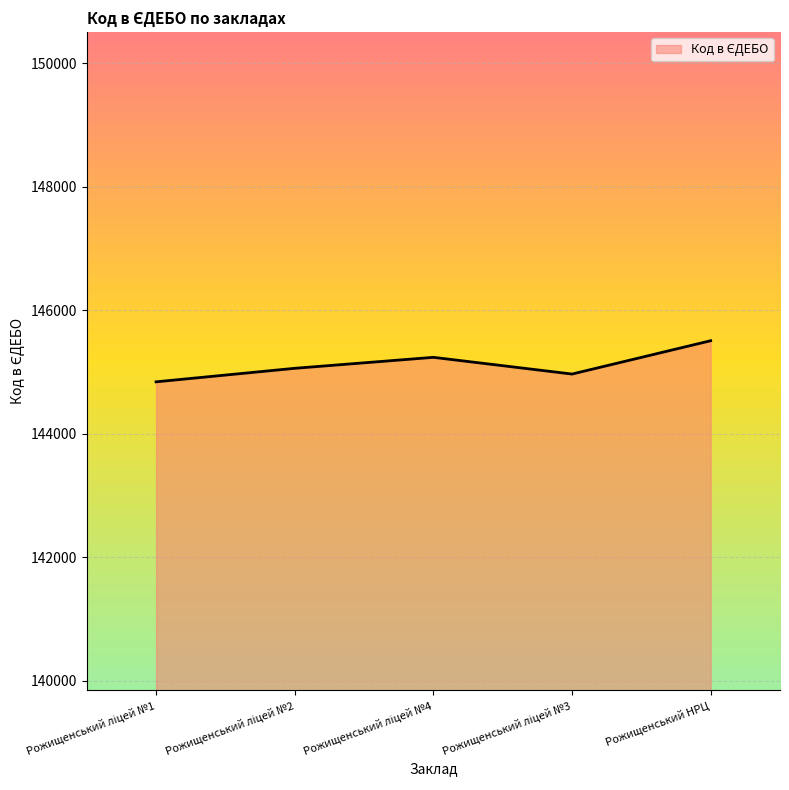

What is the average value?

145124